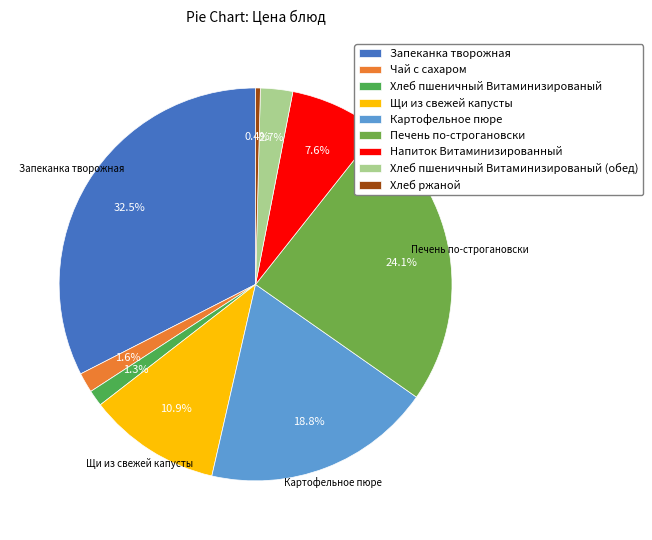

To the nearest percent, what is the difference between the largest and smallest slice percentages?

32%